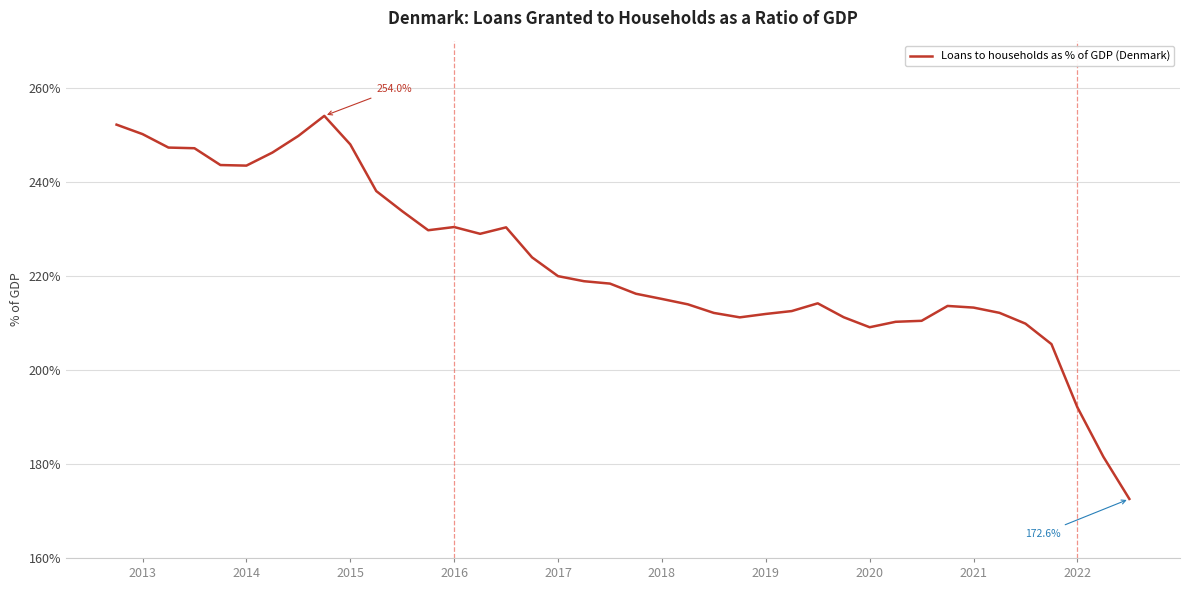

What is the difference between the maximum and minimum values?

81.5